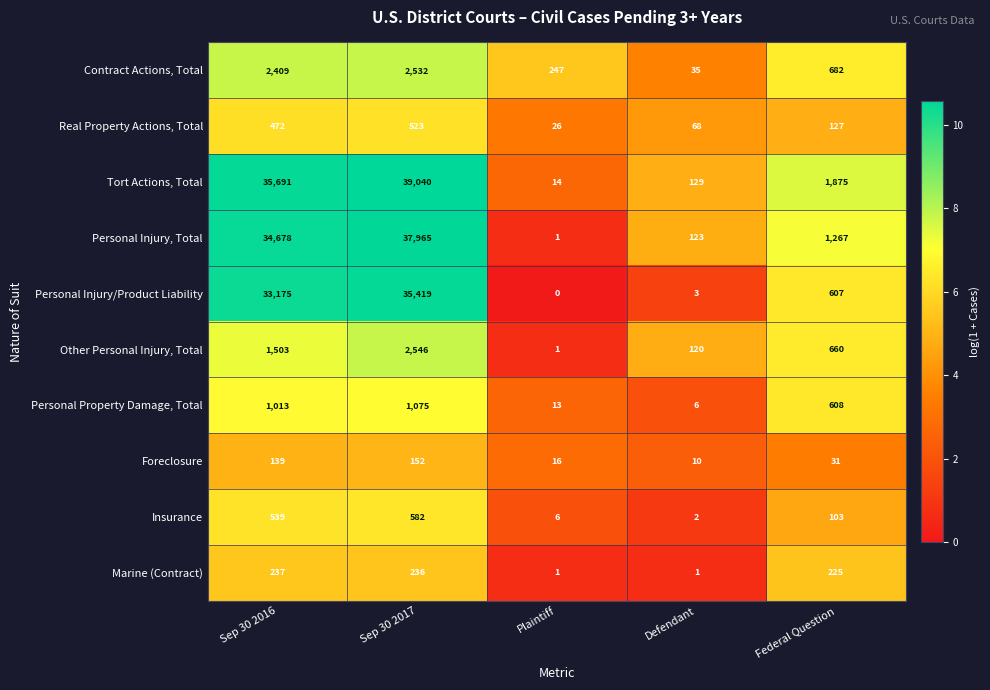

At which label is Insurance closest to 292?

Federal Question